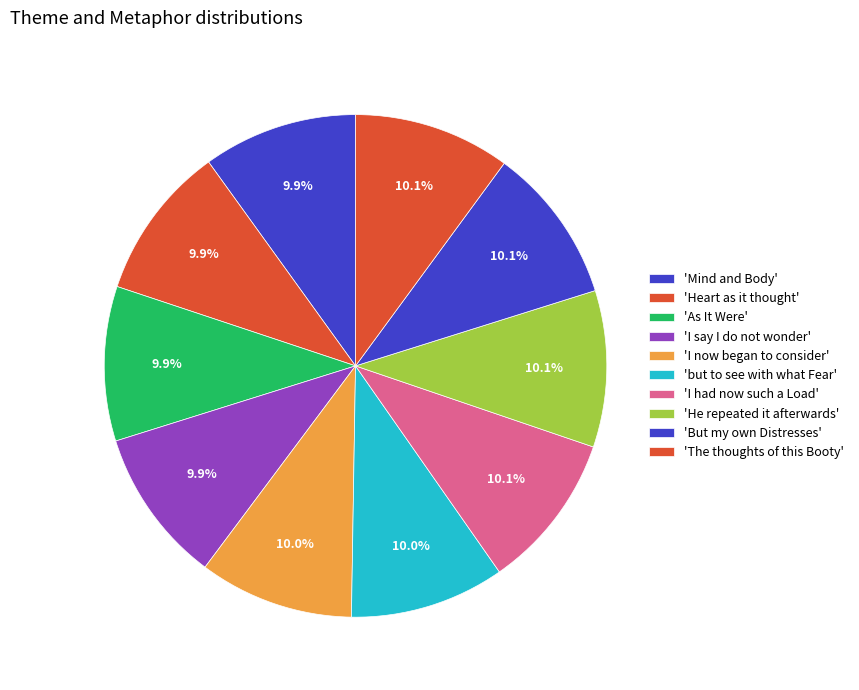

How many slices are in this pie chart?

10